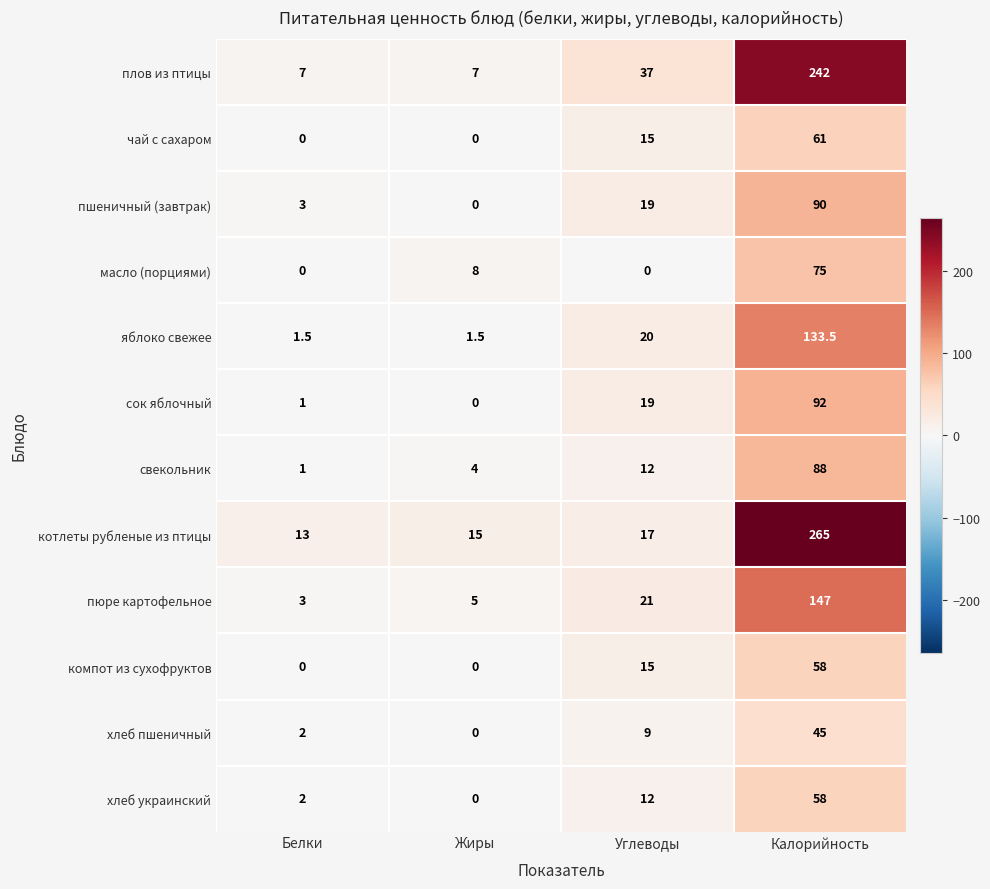

Which series has the widest spread of values?

котлеты рубленые из птицы